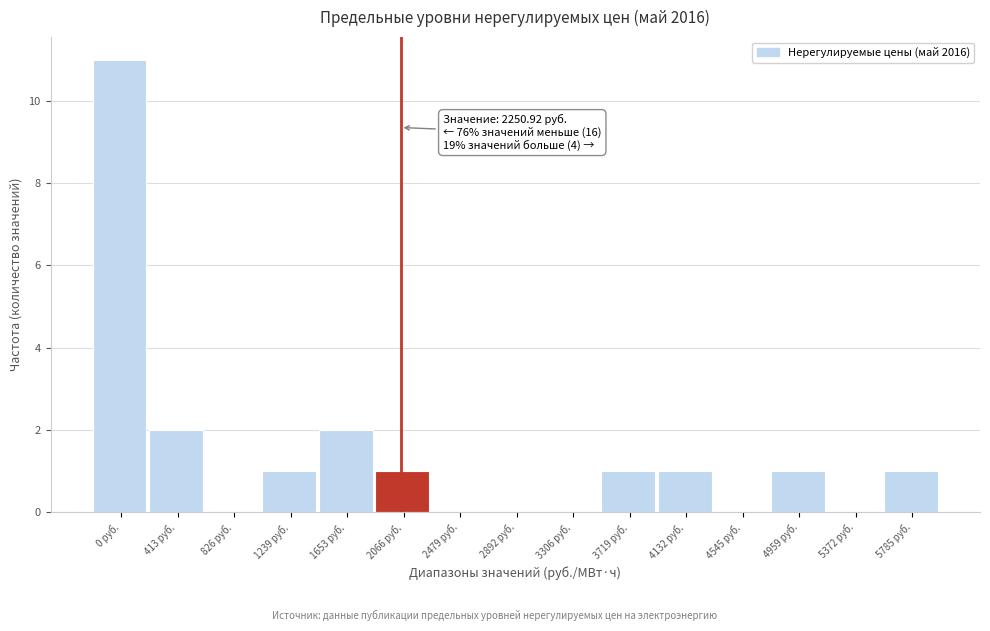

Reading left to right, what are all the values shown in this chart?

0 руб.=11	413 руб.=2	826 руб.=0	1239 руб.=1	1653 руб.=2	2066 руб.=1	2479 руб.=0	2892 руб.=0	3306 руб.=0	3719 руб.=1	4132 руб.=1	4545 руб.=0	4959 руб.=1	5372 руб.=0	5785 руб.=1